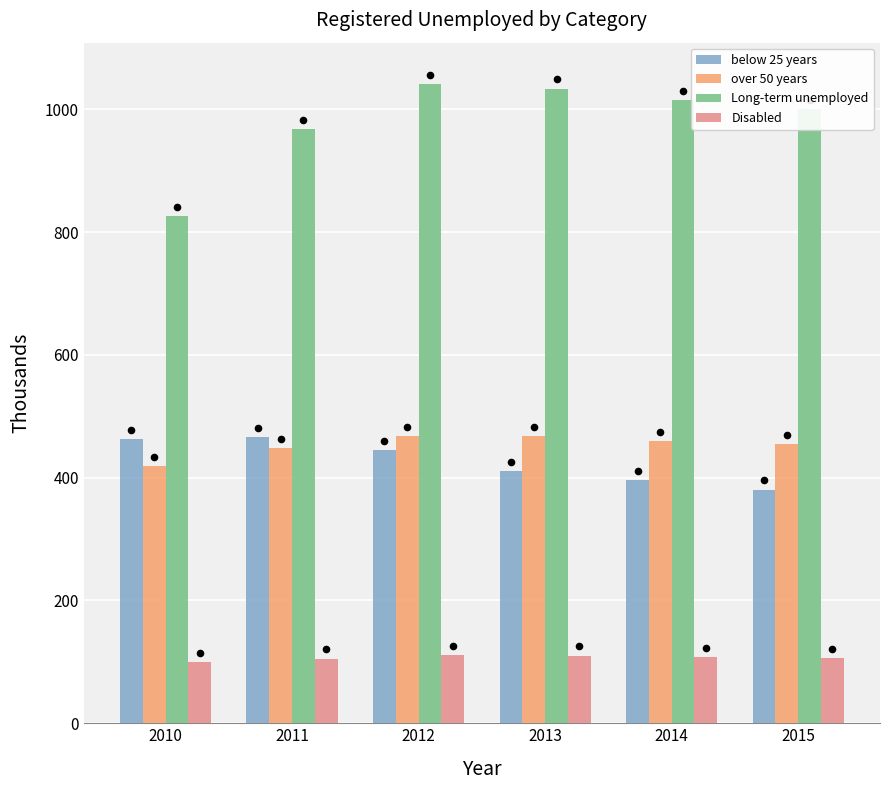

Which series has the largest total across all categories?

Long-term unemployed